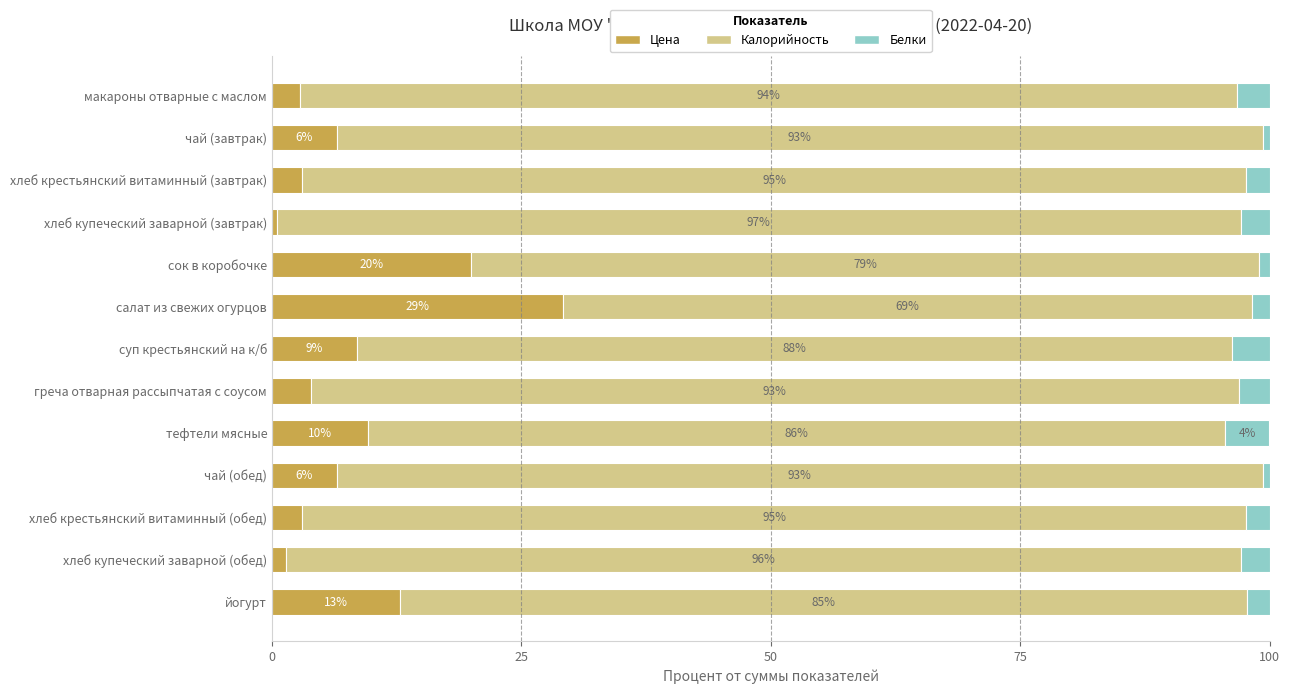

What is the maximum value for Цена?

29.1